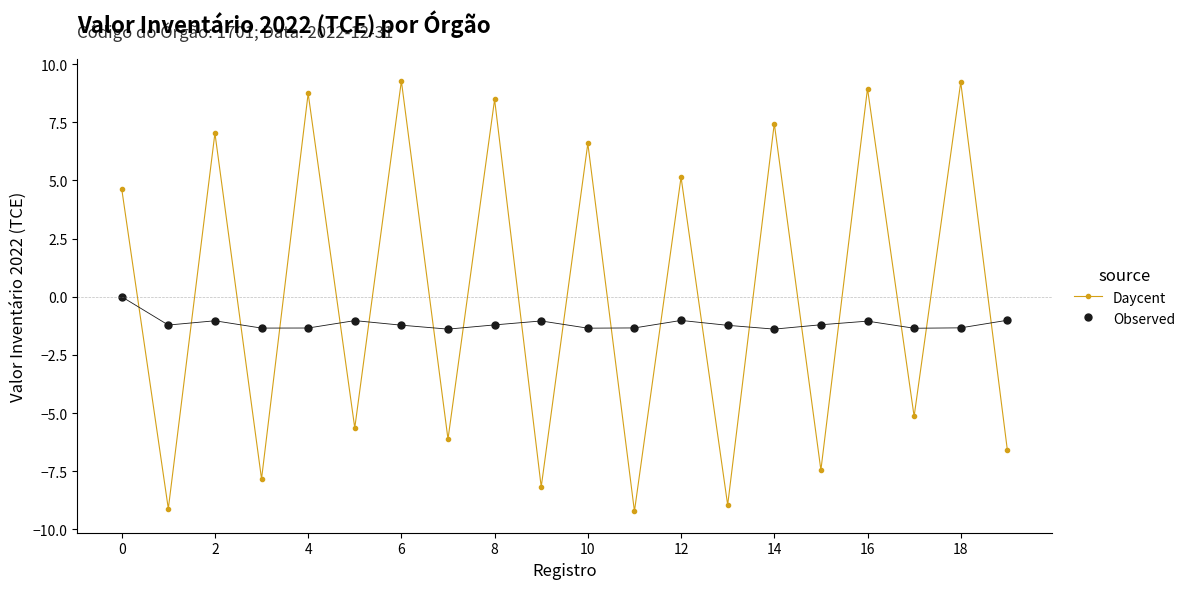

What is the difference between the second highest and second lowest values in the Daycent series?

18.3